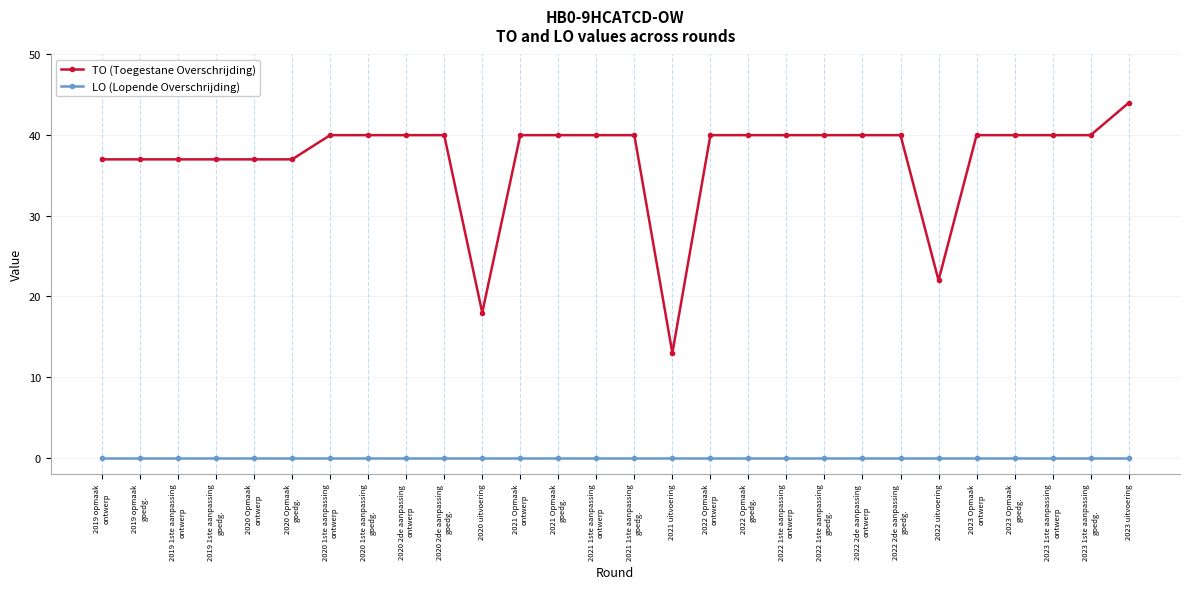

At 2021 Opmaak
ontwerp, list the series in order from smallest to largest.

LO (Lopende Overschrijding), TO (Toegestane Overschrijding)